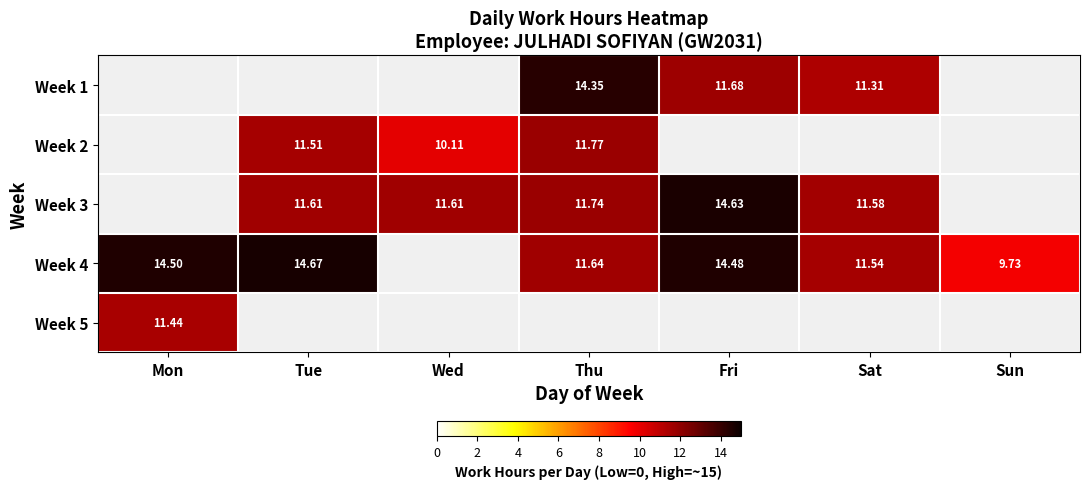

At which label does Week 2 first exceed 11?

Tue